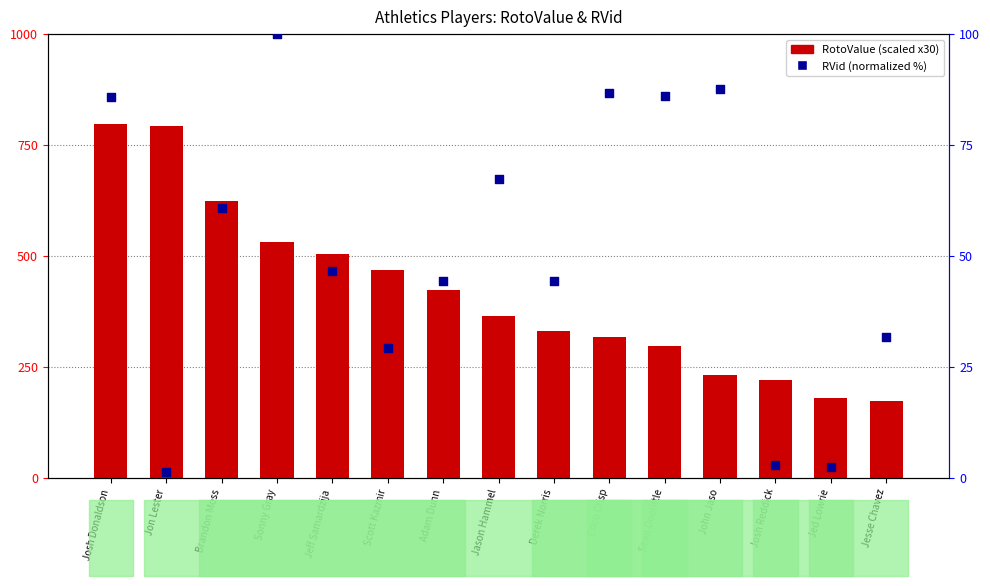

Which series contains the lowest Y value?

RVid (normalized %)